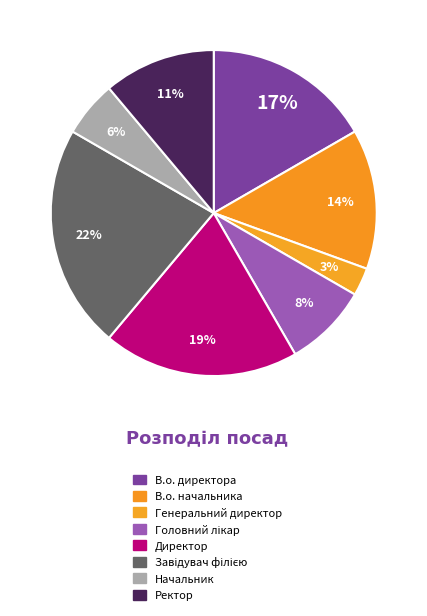

Does any single category account for the majority?

No